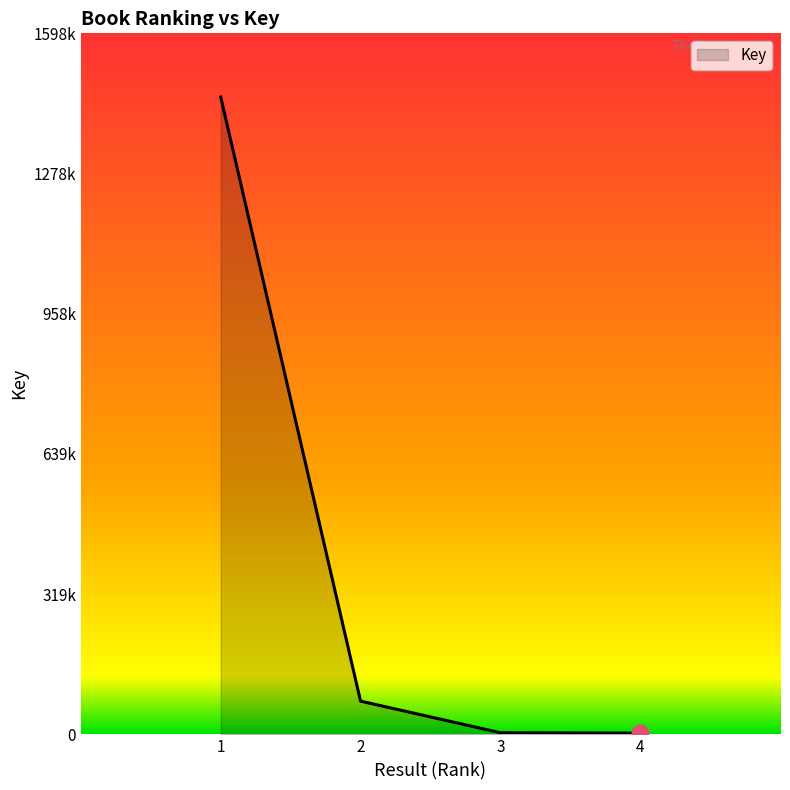

Does the chart display data point markers on the line(s)?

No